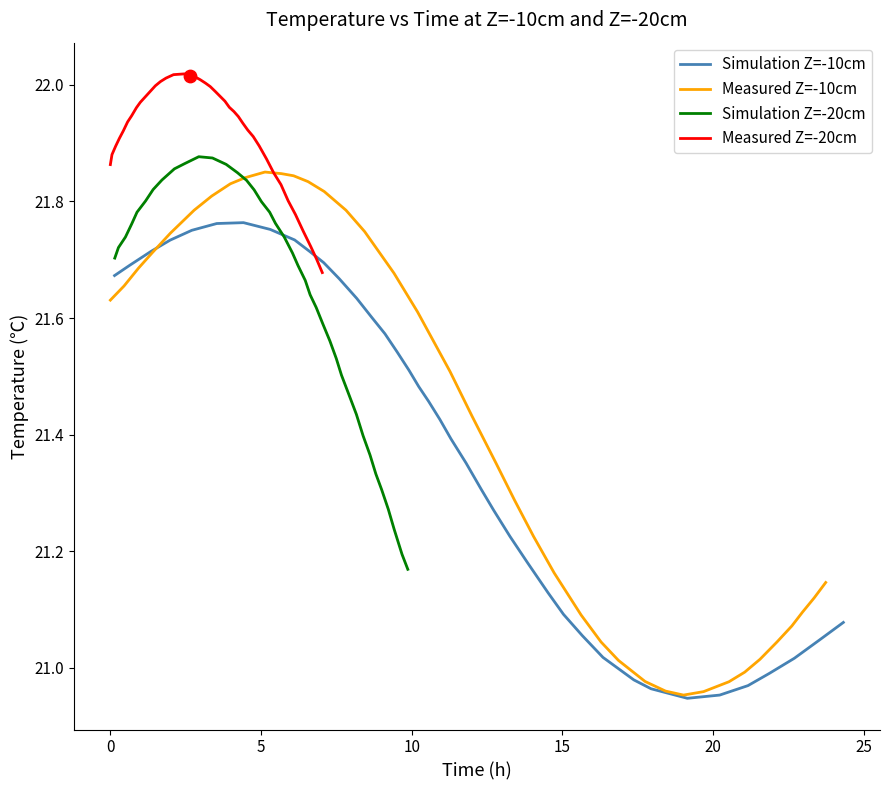

Which series contains the highest Y value?

Measured Z=-20cm